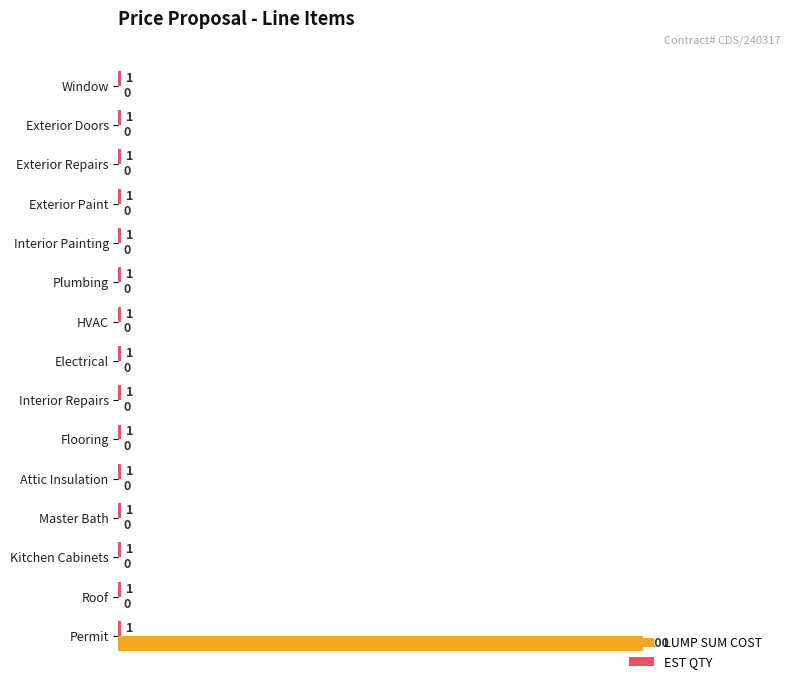

Which series has the widest spread of values?

LUMP SUM COST